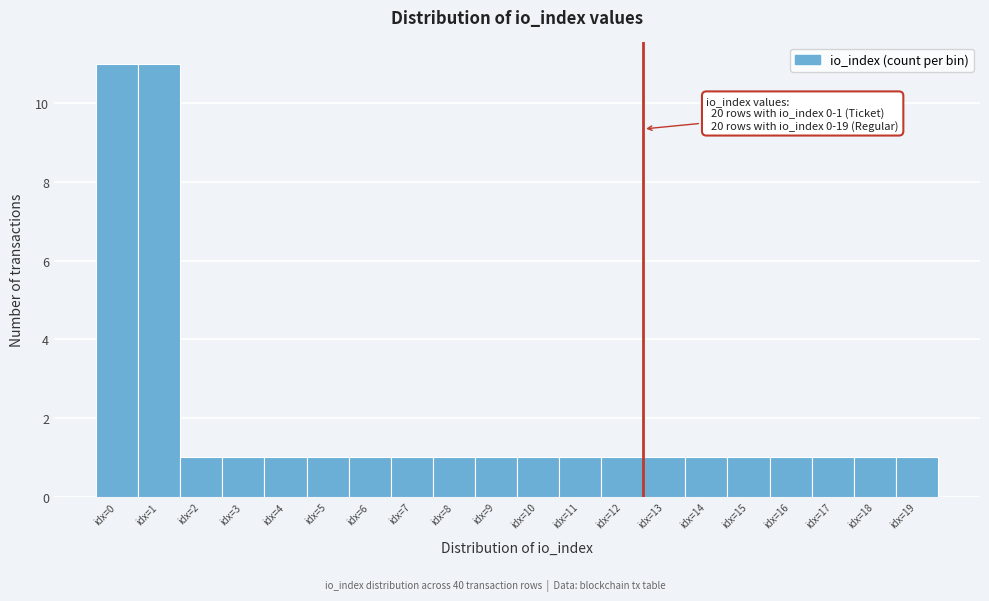

Reading left to right, what are all the values shown in this chart?

idx=0=11	idx=1=11	idx=2=1	idx=3=1	idx=4=1	idx=5=1	idx=6=1	idx=7=1	idx=8=1	idx=9=1	idx=10=1	idx=11=1	idx=12=1	idx=13=1	idx=14=1	idx=15=1	idx=16=1	idx=17=1	idx=18=1	idx=19=1